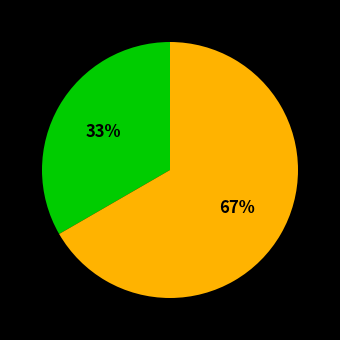

Is there any slice that represents more than half of the pie?

Yes